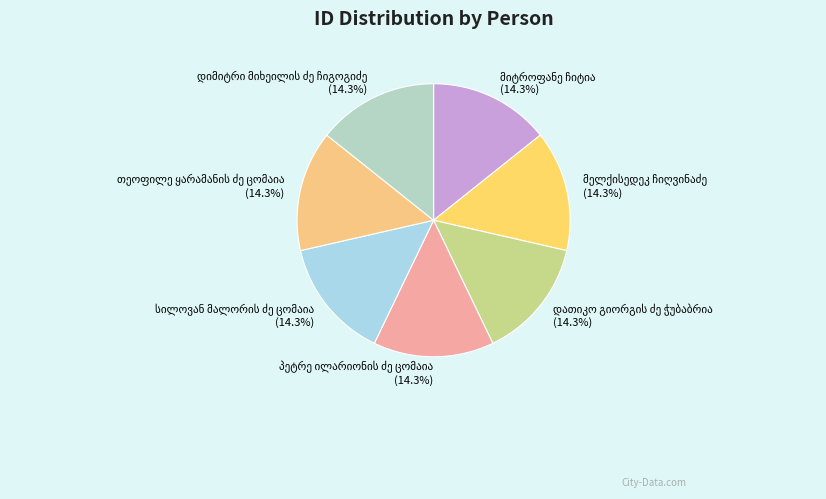

Is there any slice that represents more than half of the pie?

No